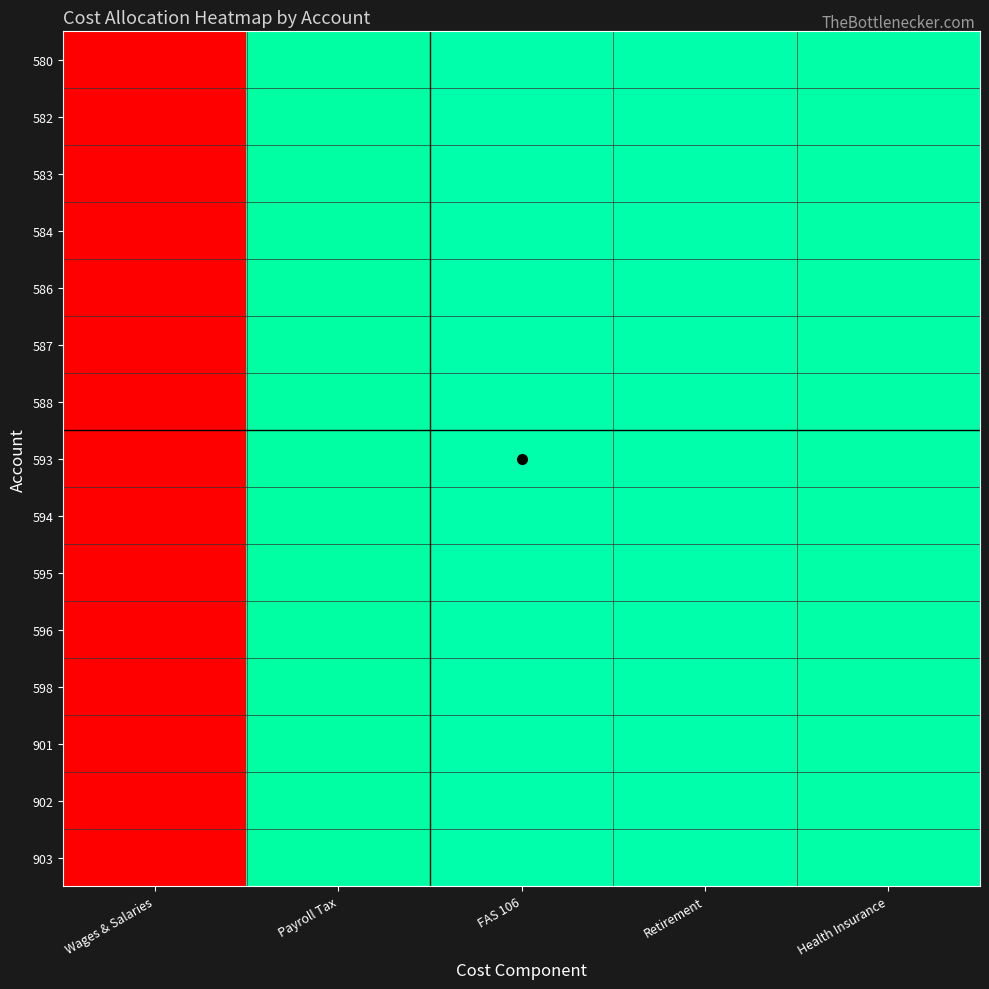

Reading right to left, list all the values displayed in this chart.

580: Health Insurance=0.0	Retirement=0.0	FAS 106=0.0	Payroll Tax=0.0	Wages & Salaries=1.0
582: Health Insurance=0.0	Retirement=0.0	FAS 106=0.0	Payroll Tax=0.0	Wages & Salaries=1.0
583: Health Insurance=0.0	Retirement=0.0	FAS 106=0.0	Payroll Tax=0.0	Wages & Salaries=1.0
584: Health Insurance=0.0	Retirement=0.0	FAS 106=0.0	Payroll Tax=0.0	Wages & Salaries=1.0
586: Health Insurance=0.0	Retirement=0.0	FAS 106=0.0	Payroll Tax=0.0	Wages & Salaries=1.0
587: Health Insurance=0.0	Retirement=0.0	FAS 106=0.0	Payroll Tax=0.0	Wages & Salaries=1.0
588: Health Insurance=0.0	Retirement=0.0	FAS 106=0.0	Payroll Tax=0.0	Wages & Salaries=1.0
593: Health Insurance=0.0	Retirement=0.0	FAS 106=0.0	Payroll Tax=0.0	Wages & Salaries=1.0
594: Health Insurance=0.0	Retirement=0.0	FAS 106=0.0	Payroll Tax=0.0	Wages & Salaries=1.0
595: Health Insurance=0.0	Retirement=0.0	FAS 106=0.0	Payroll Tax=0.0	Wages & Salaries=1.0
596: Health Insurance=0.0	Retirement=0.0	FAS 106=0.0	Payroll Tax=0.0	Wages & Salaries=1.0
598: Health Insurance=0.0	Retirement=0.0	FAS 106=0.0	Payroll Tax=0.0	Wages & Salaries=1.0
901: Health Insurance=0.0	Retirement=0.0	FAS 106=0.0	Payroll Tax=0.0	Wages & Salaries=1.0
902: Health Insurance=0.0	Retirement=0.0	FAS 106=0.0	Payroll Tax=0.0	Wages & Salaries=1.0
903: Health Insurance=0.0	Retirement=0.0	FAS 106=0.0	Payroll Tax=0.0	Wages & Salaries=1.0